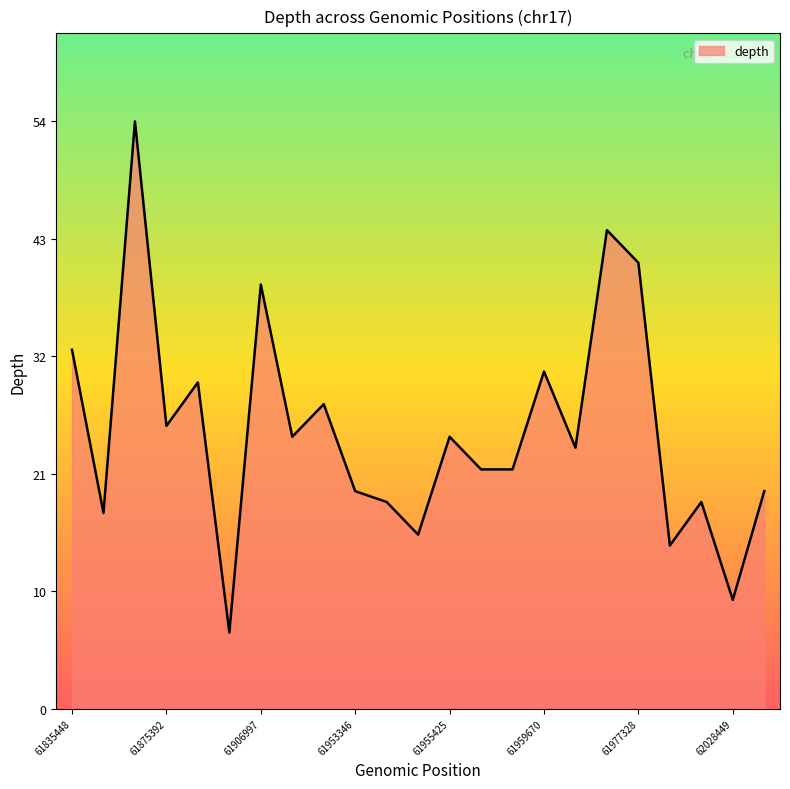

What is the greatest value displayed?

54